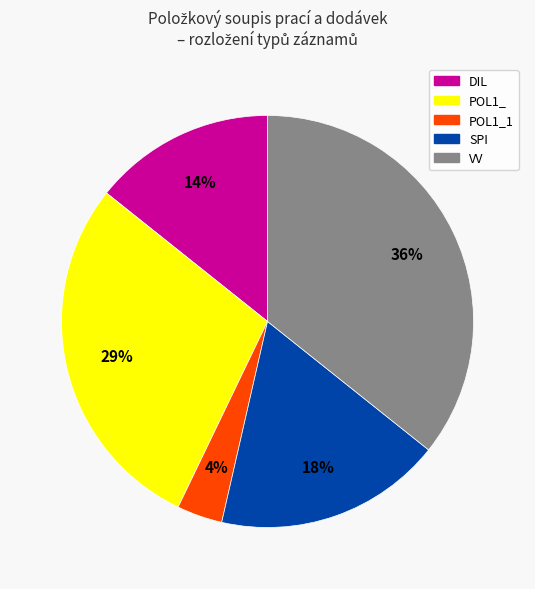

Does any single category account for the majority?

No